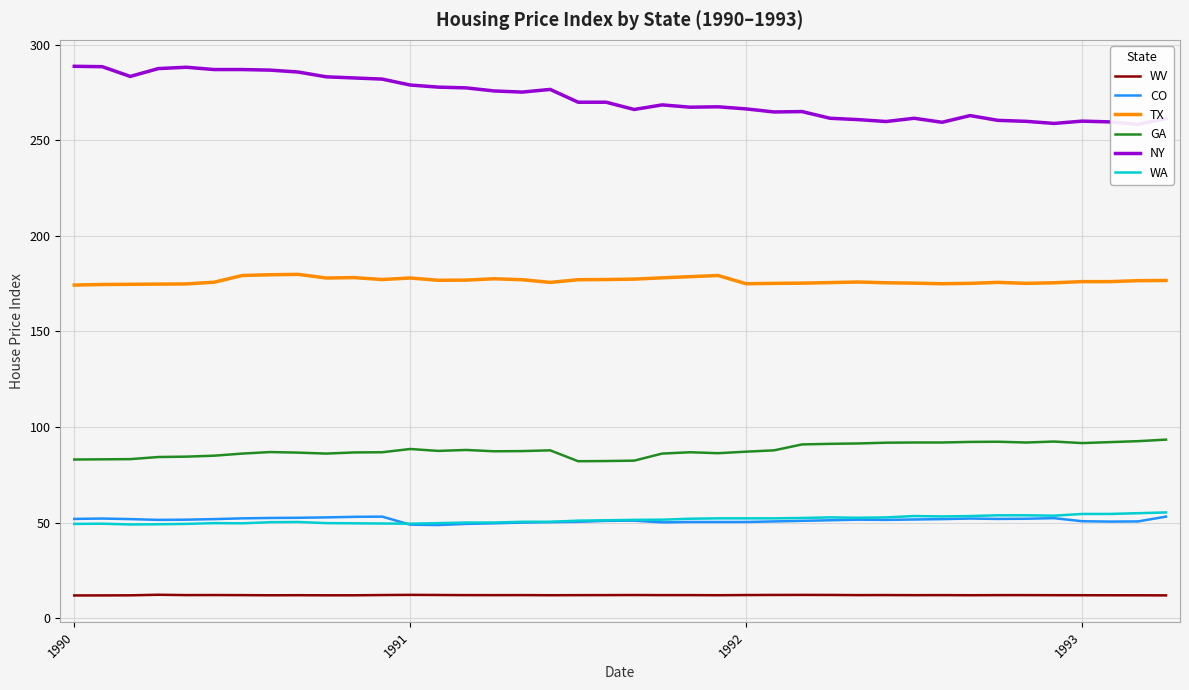

How many lines are shown in the chart?

6